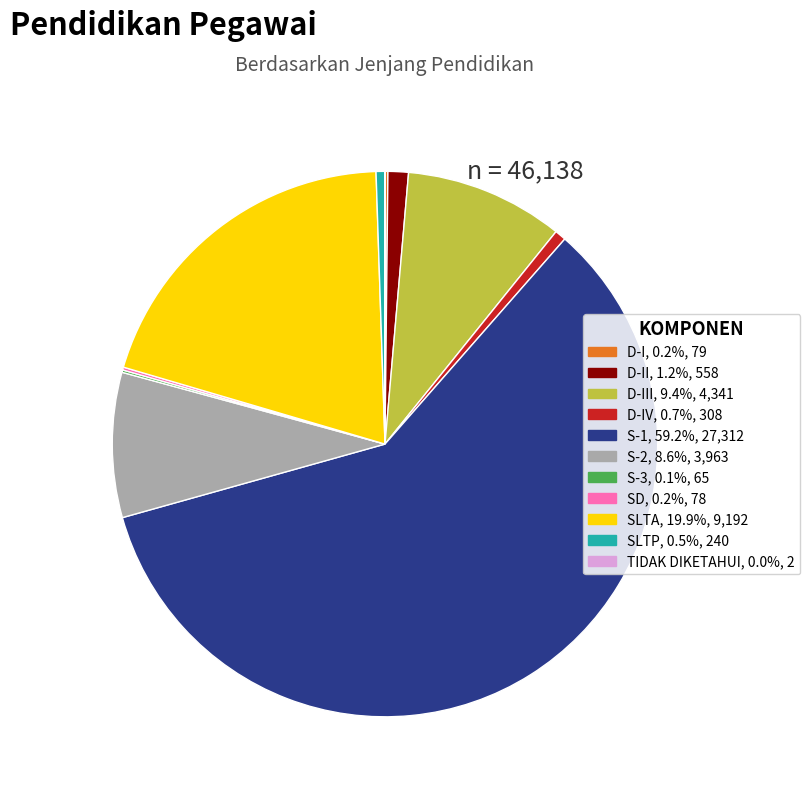

Is there a majority slice in this chart?

Yes